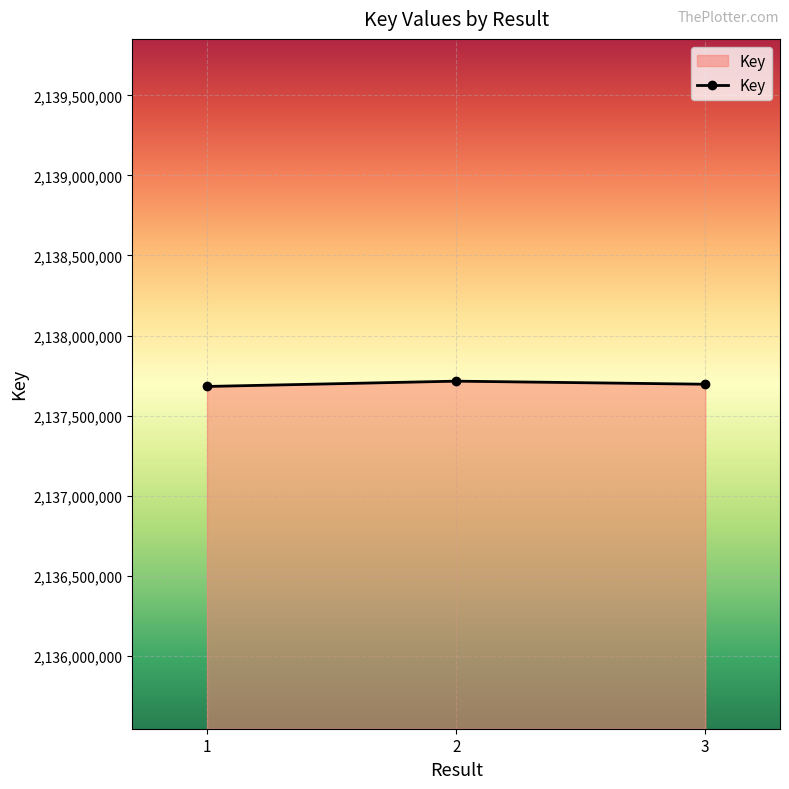

What is the value of the 1st point from the left?

2137682013